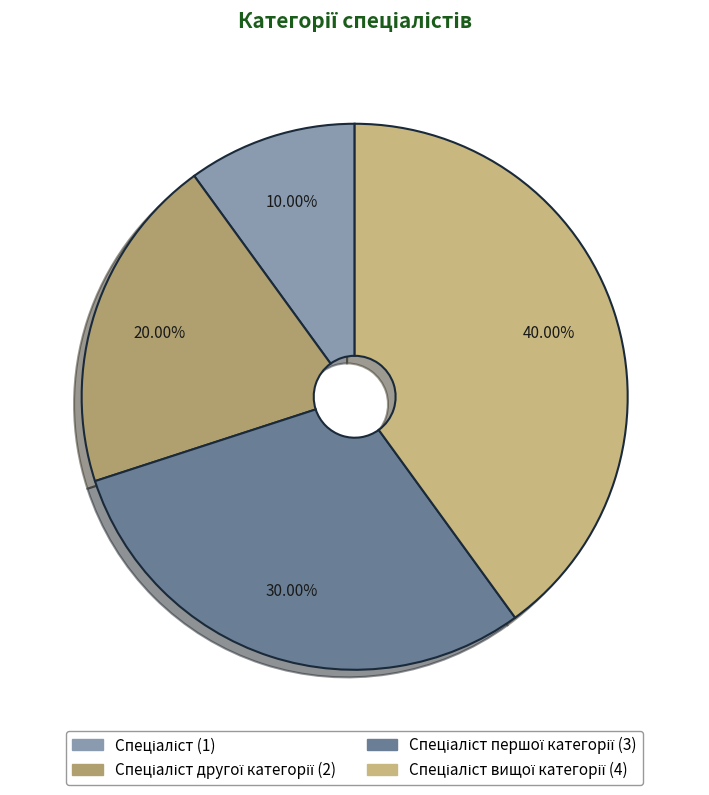

How many slices are in this pie chart?

4